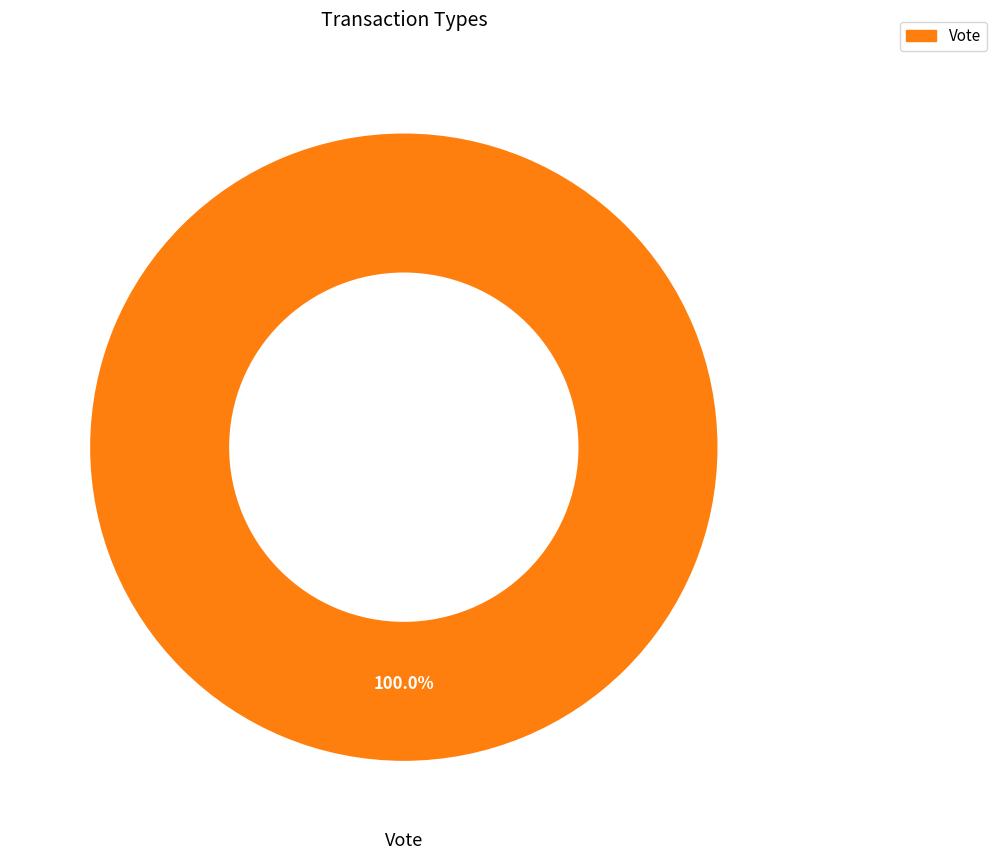

Is there a majority slice in this chart?

Yes